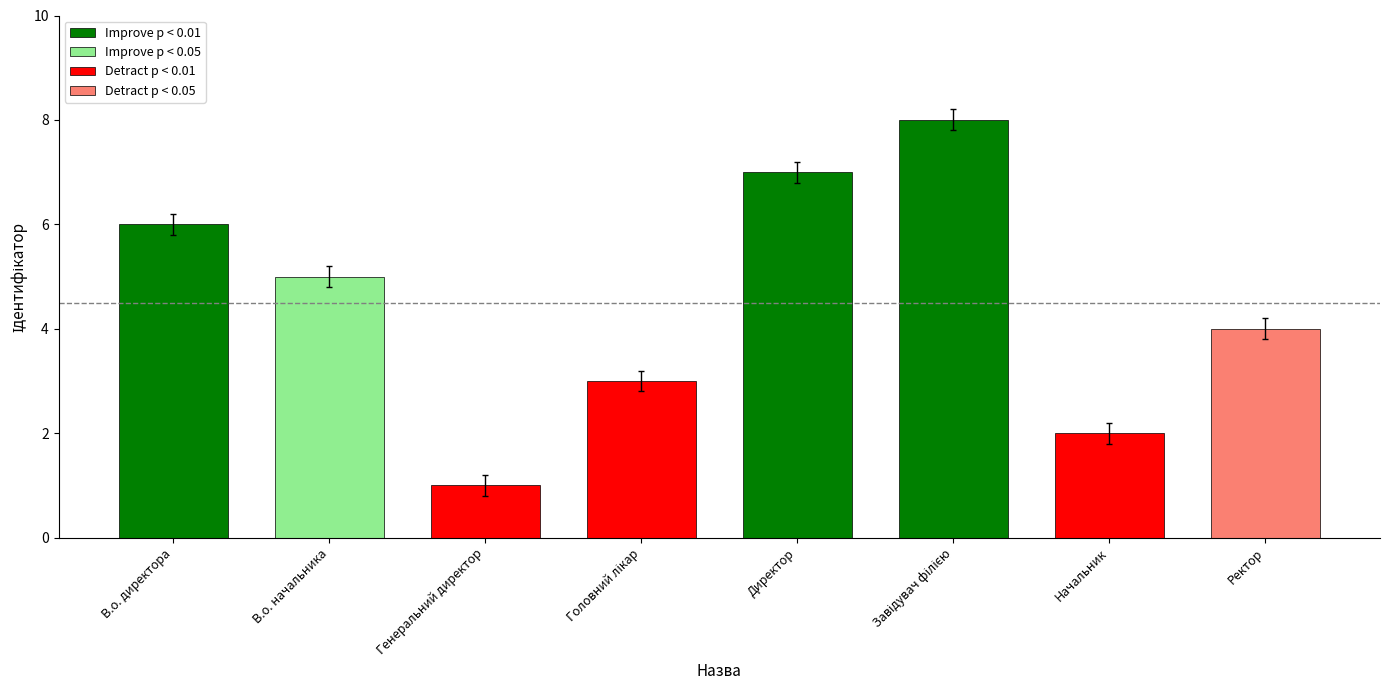

What is the label of the 8th bar from the left?

Ректор